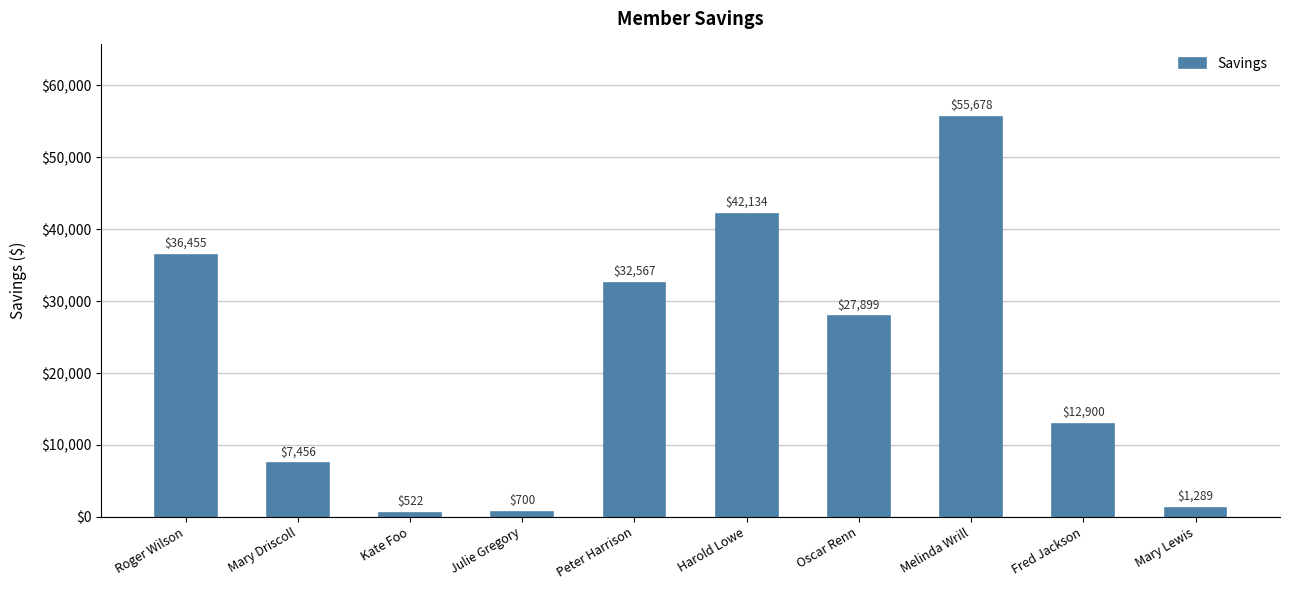

At which label does the data first exceed 27899?

Roger Wilson